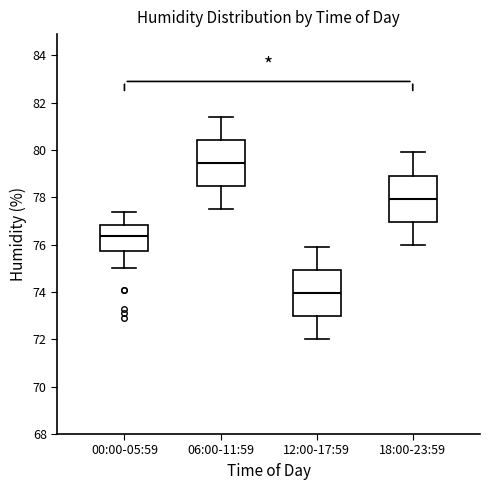

Reading left to right, transcribe this box plot: for each box, give where its median line is, the range the box spans, and where its two whiskers end, as read against the y-axis. The values are not printed on the chart, so give them approximately, as read against the axis.

00:00-05:59: median 76.4, box 75.8 to 76.8, whiskers 75.0 to 77.4
06:00-11:59: median 79.4, box 78.4 to 80.4, whiskers 77.6 to 81.4
12:00-17:59: median 74.0, box 73.0 to 75.0, whiskers 72.0 to 76.0
18:00-23:59: median 78.0, box 77.0 to 79.0, whiskers 76.0 to 80.0